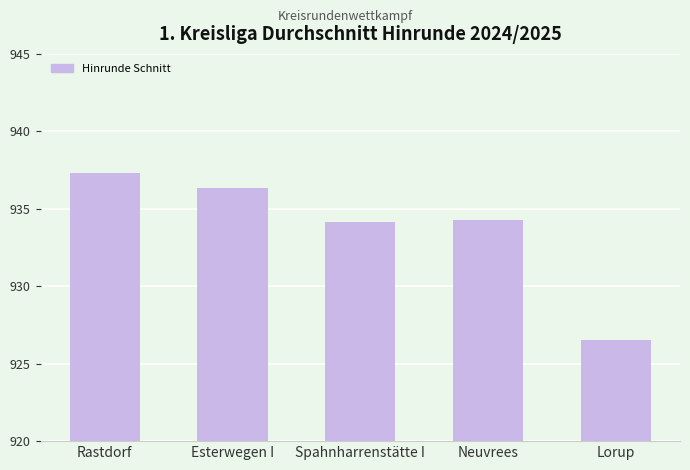

What is the approximate value at Rastdorf?

937.3